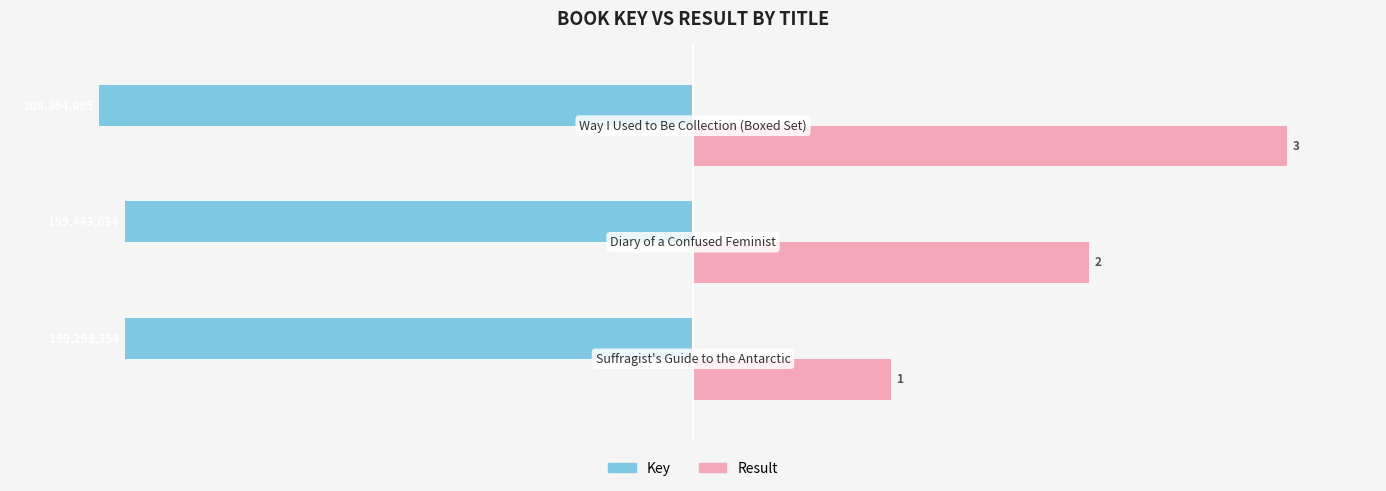

What are all the series names shown in the legend?

Key, Result